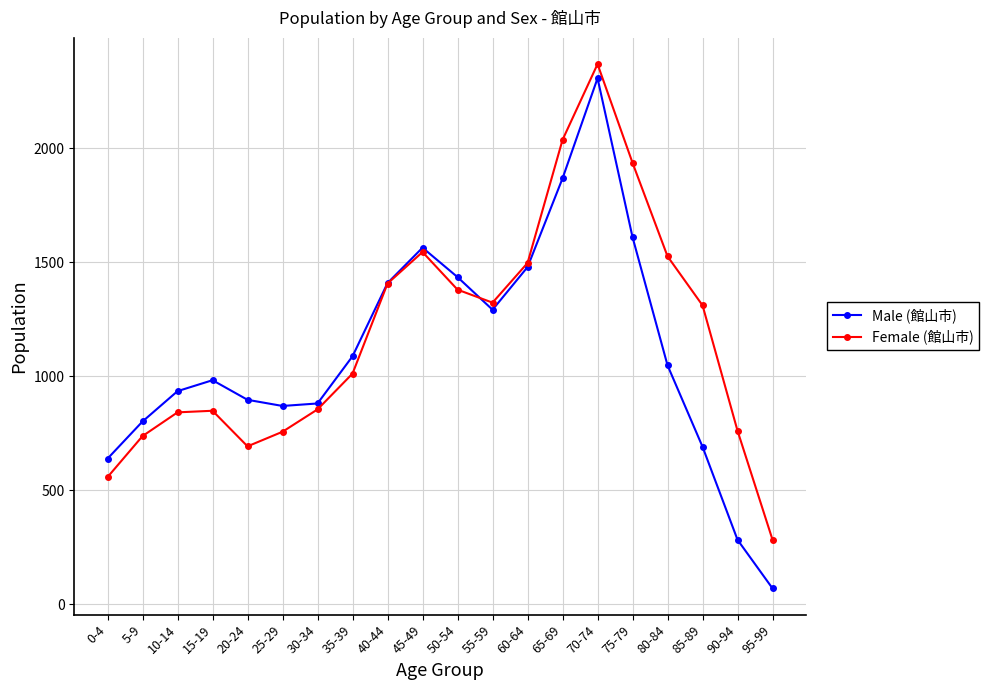

Which series has the largest total across all categories?

Female (館山市)